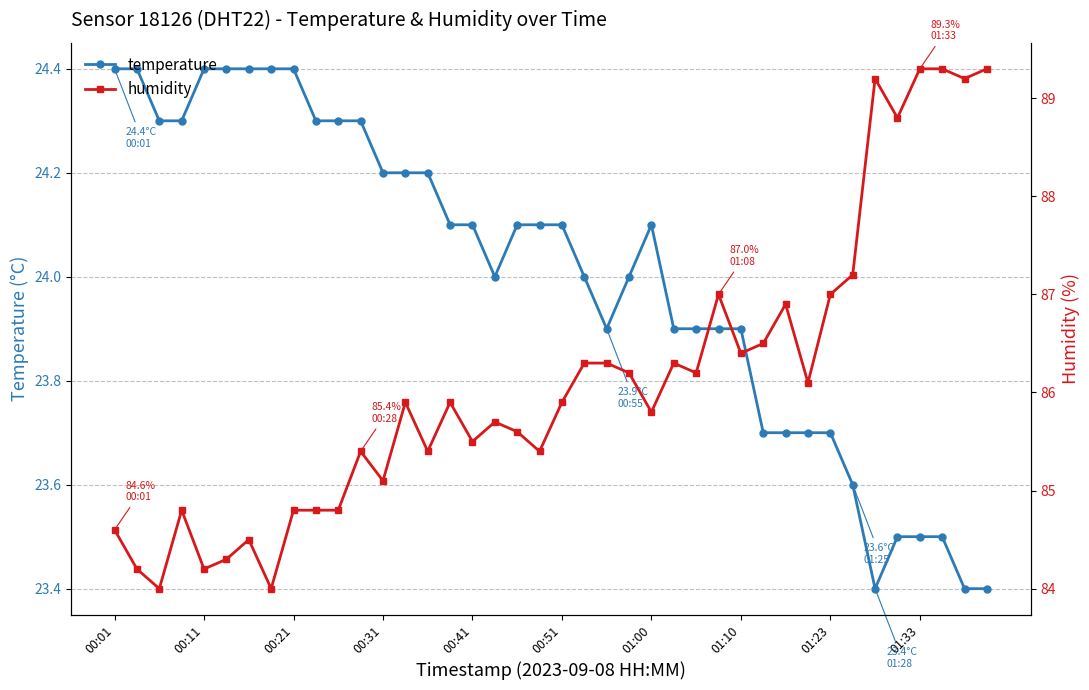

What is the average value of the humidity series?

86.1